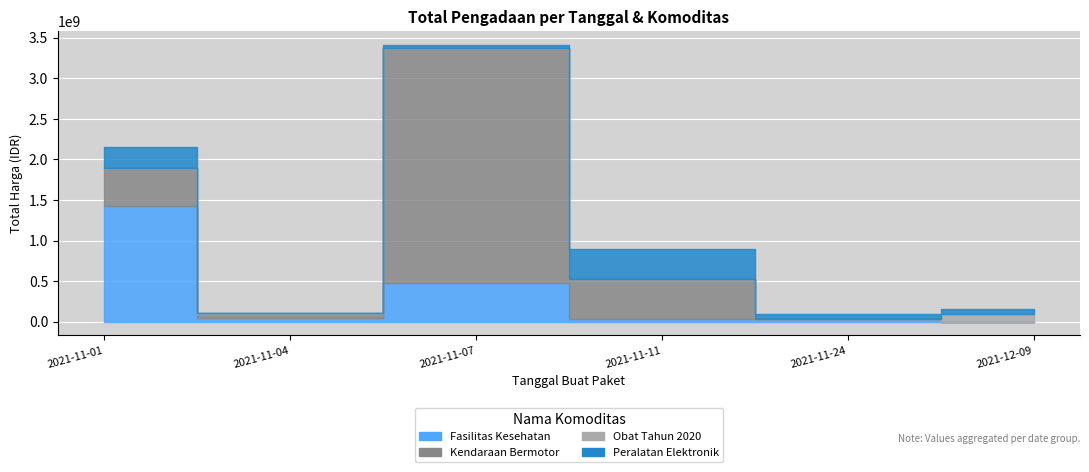

How many values in the Fasilitas Kesehatan series are below 49730040?

3